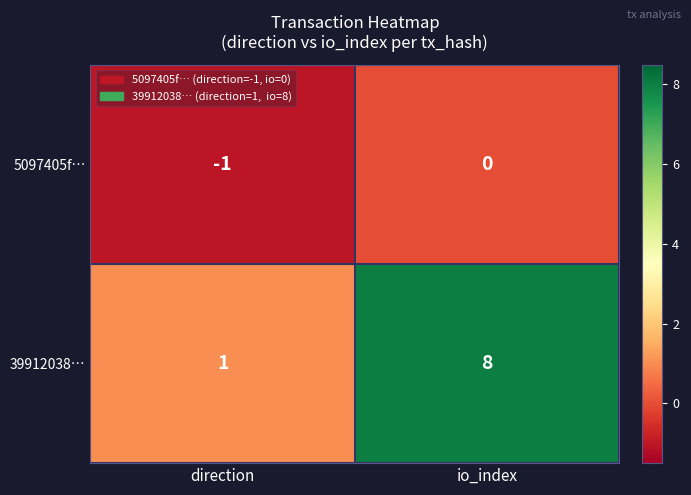

What is the difference between the highest and lowest values at io_index?

8